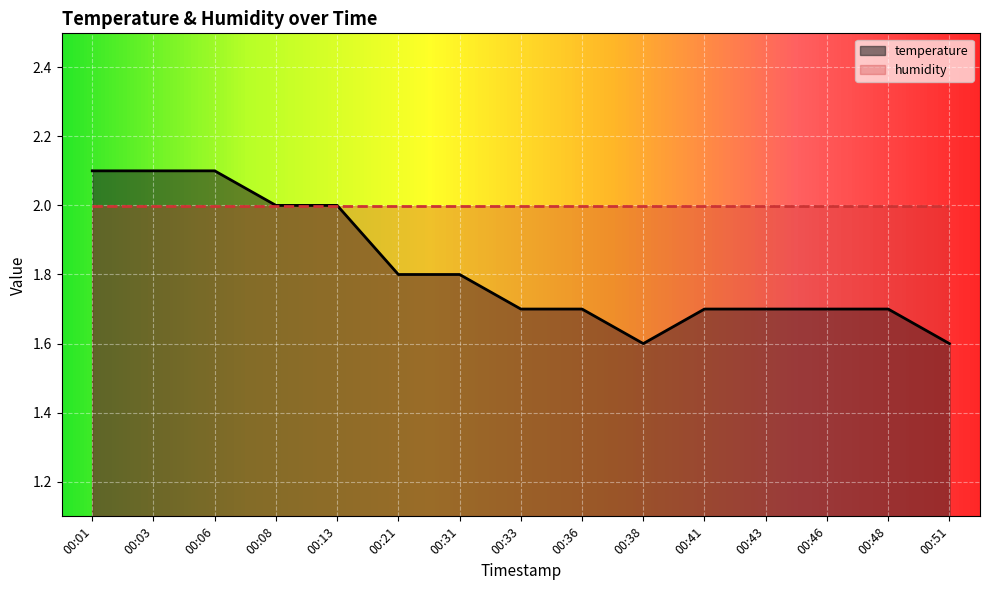

The value at 00:13 is 1.1. True or false?

False